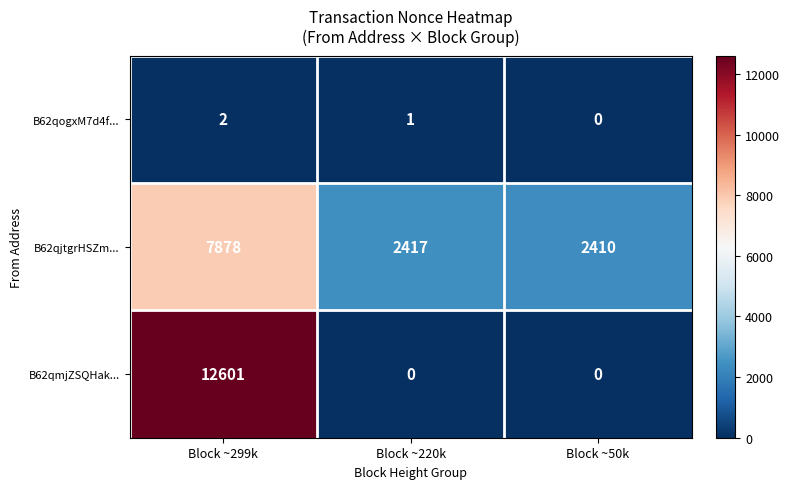

What is the difference between the highest and lowest values at Block ~50k?

2410